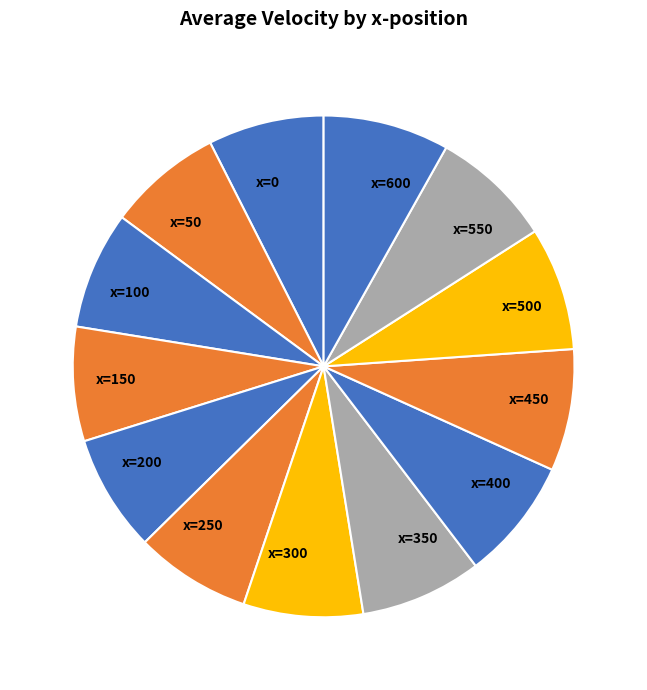

Combined, do x=600 and x=0 account for over 50%?

No